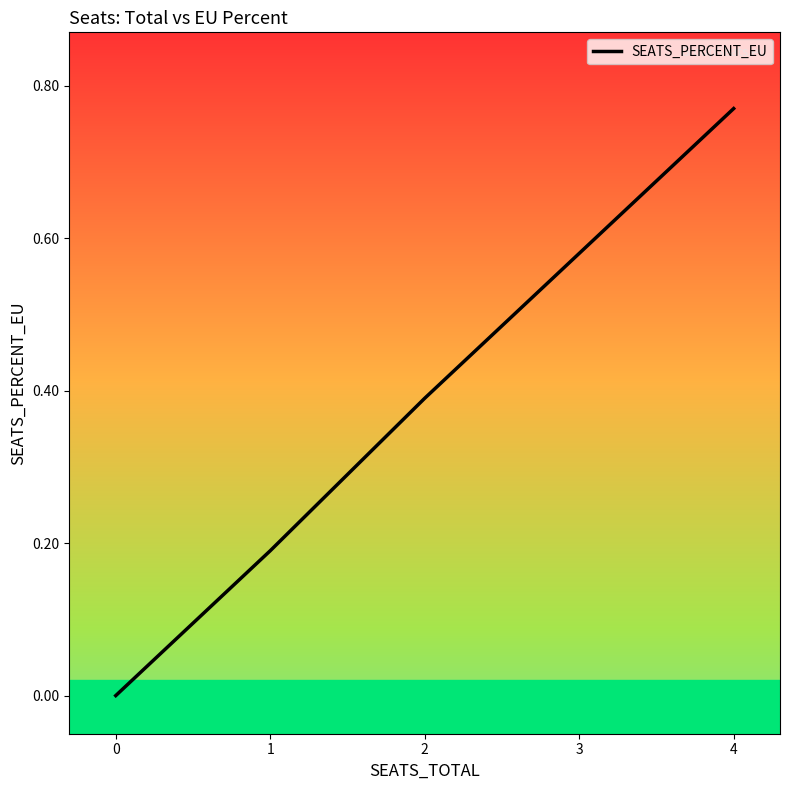

How many series are shown in this chart?

1